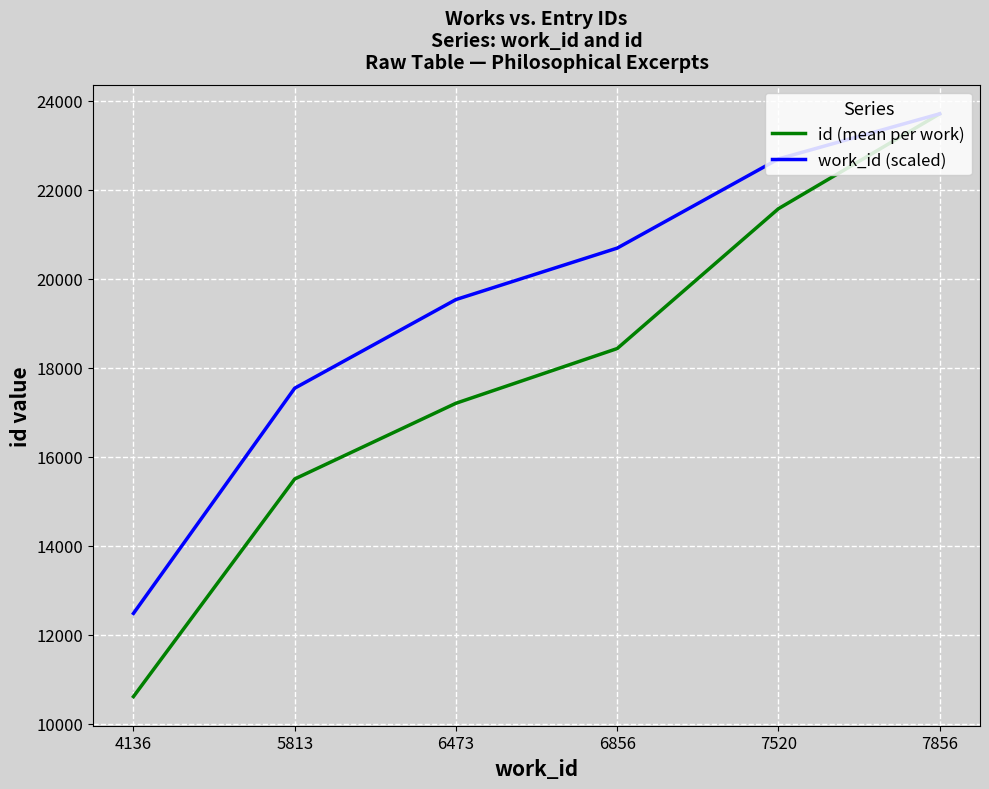

At 5813, list the series in order from smallest to largest.

id (mean per work), work_id (scaled)